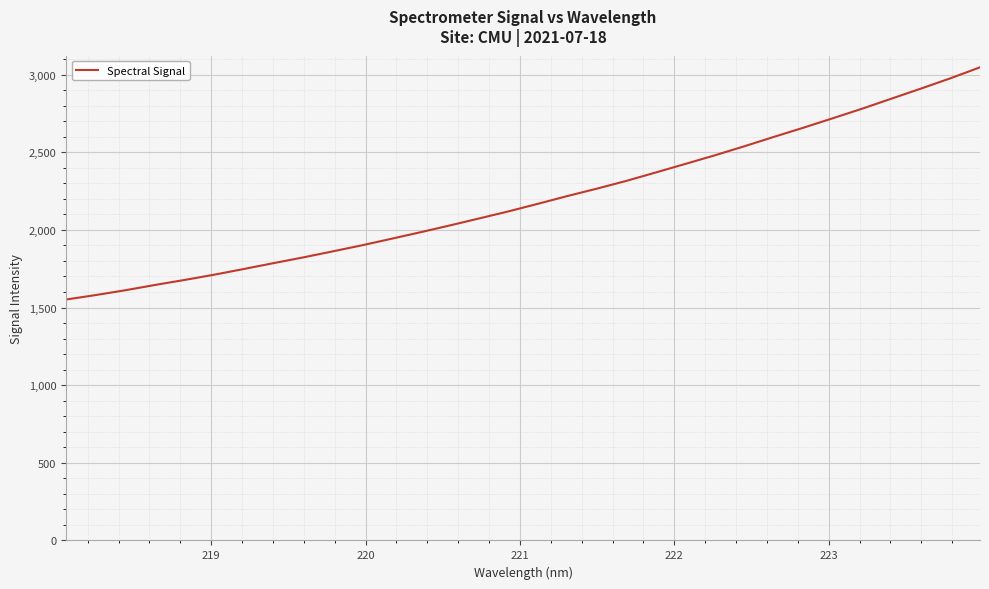

What is the greatest value displayed?

3047.0